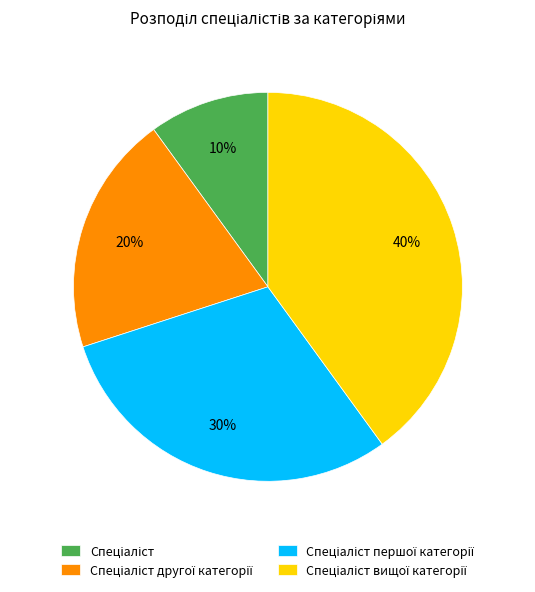

Is there any slice that represents more than half of the pie?

No